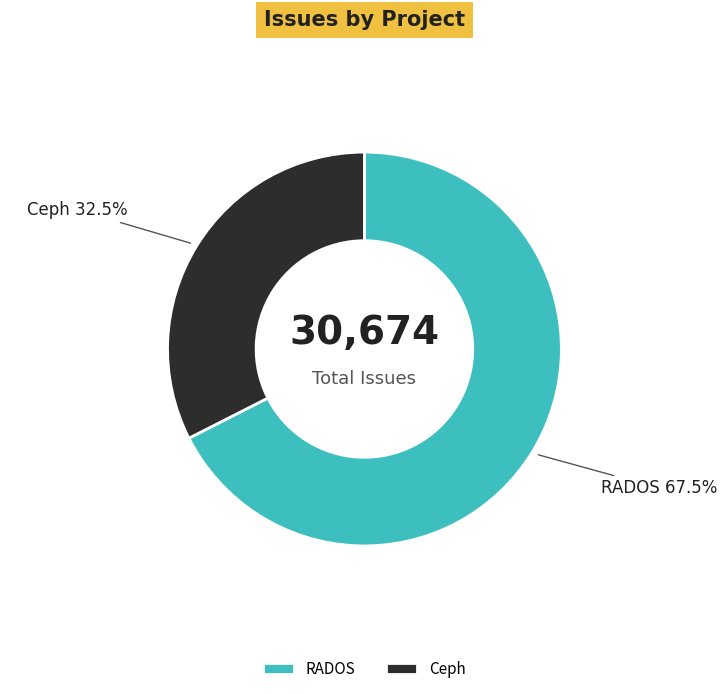

What is the majority slice?

RADOS